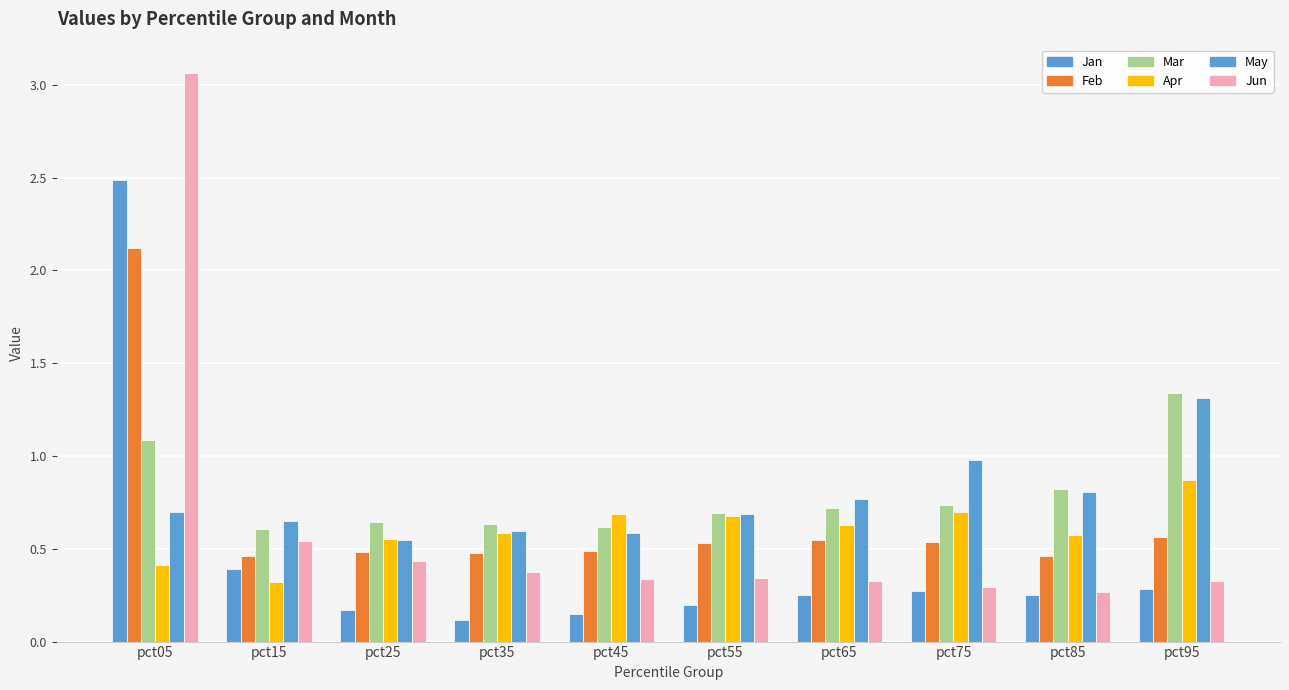

How many bars are there in each group?

6